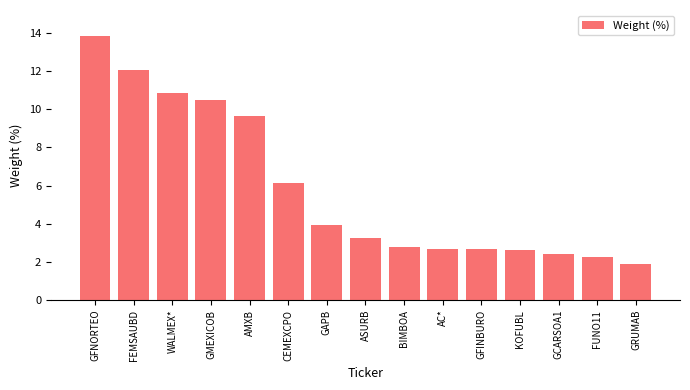

What value does the data have at AMXB?

9.6